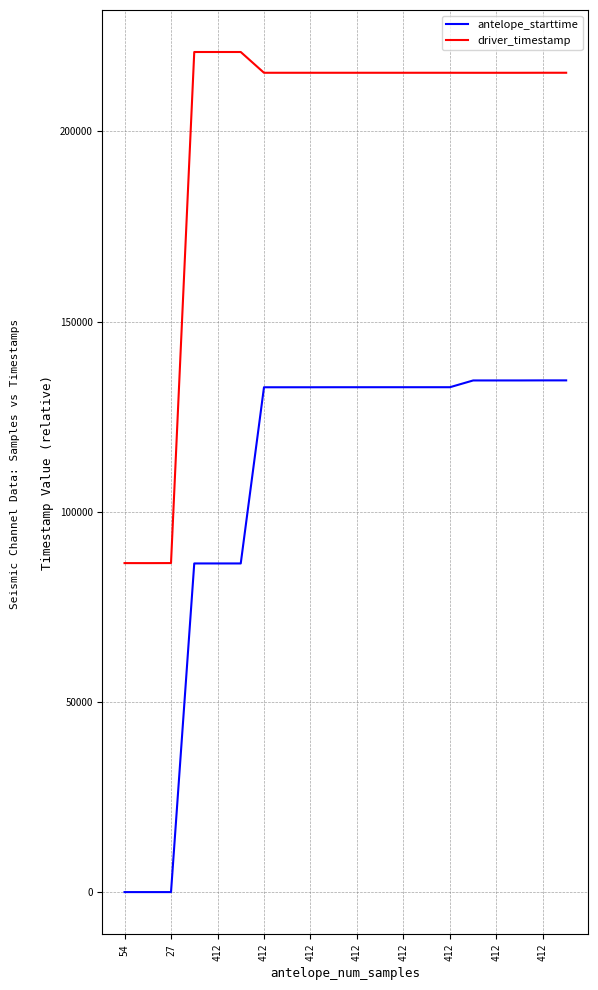

In driver_timestamp, how many points are higher than both neighbors (excluding endpoints)?

6